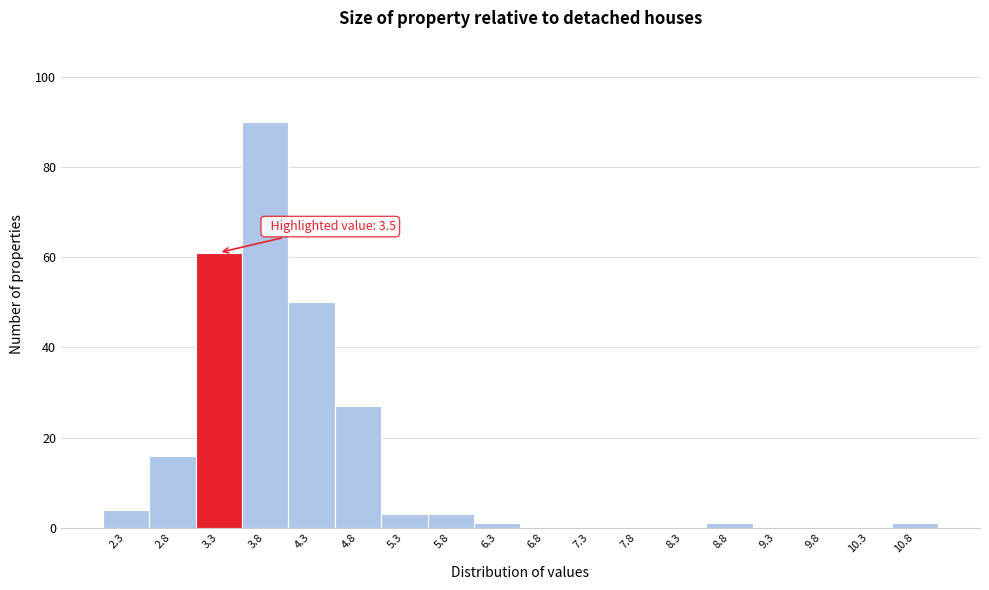

Over which range of the x-axis is the bar tallest?

3.5 to 4.0